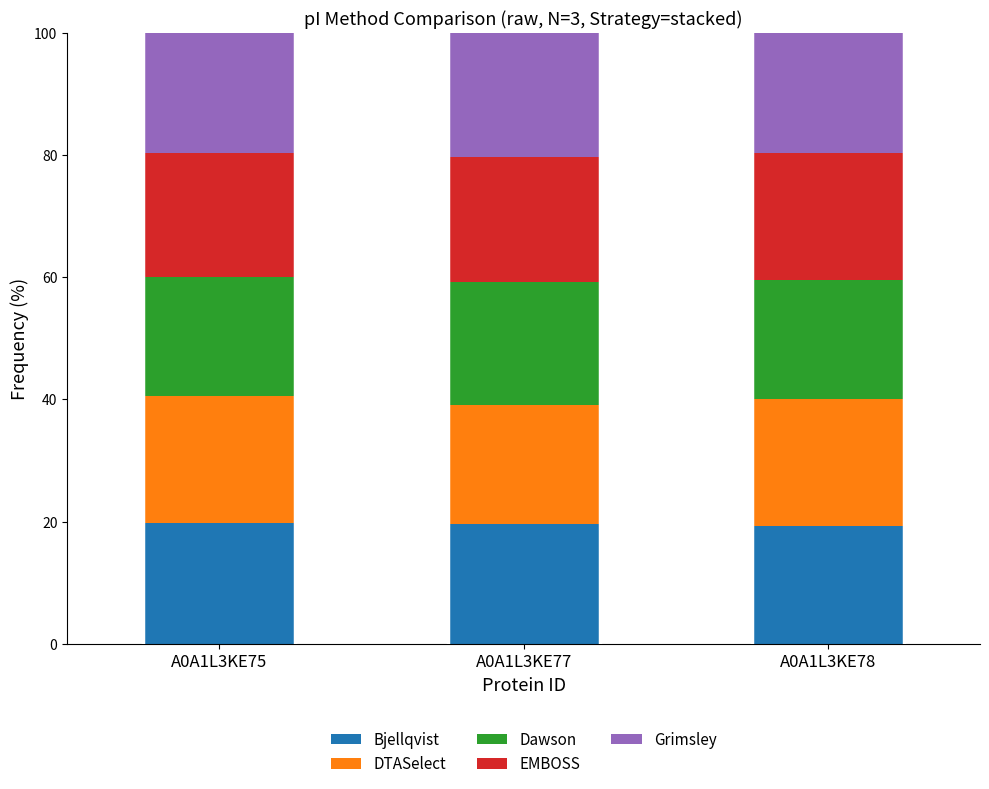

The value of Bjellqvist at A0A1L3KE77 is 19.6. True or false?

True